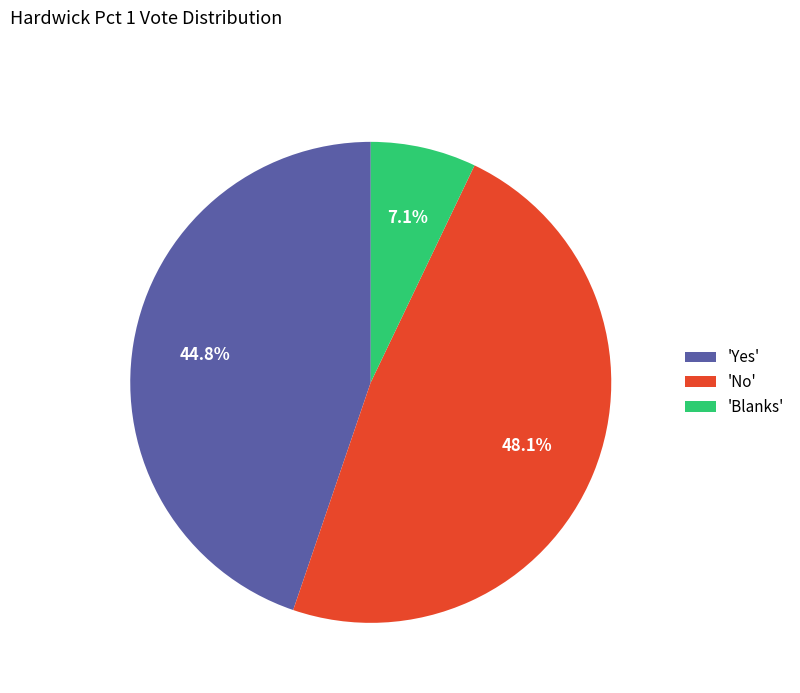

What is the largest slice in the pie chart?

'No'